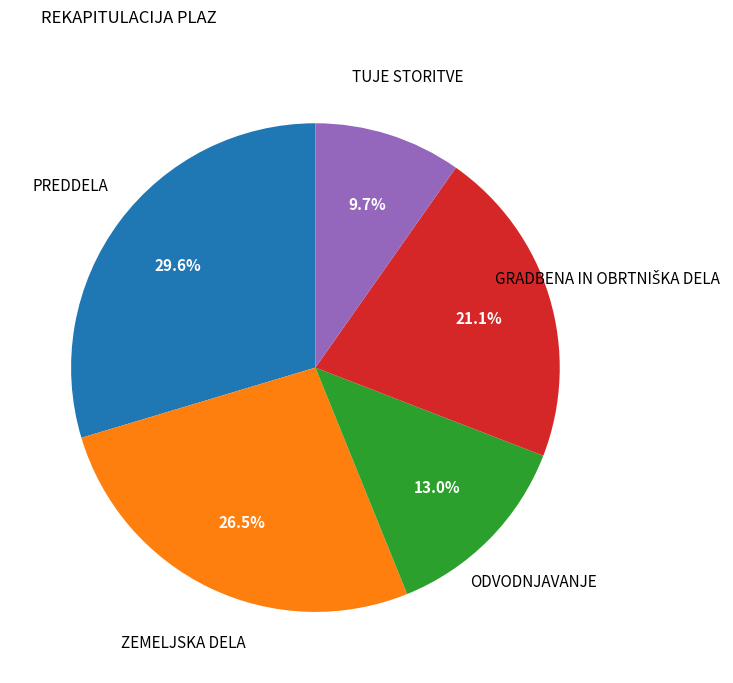

Is there any slice that represents more than half of the pie?

No